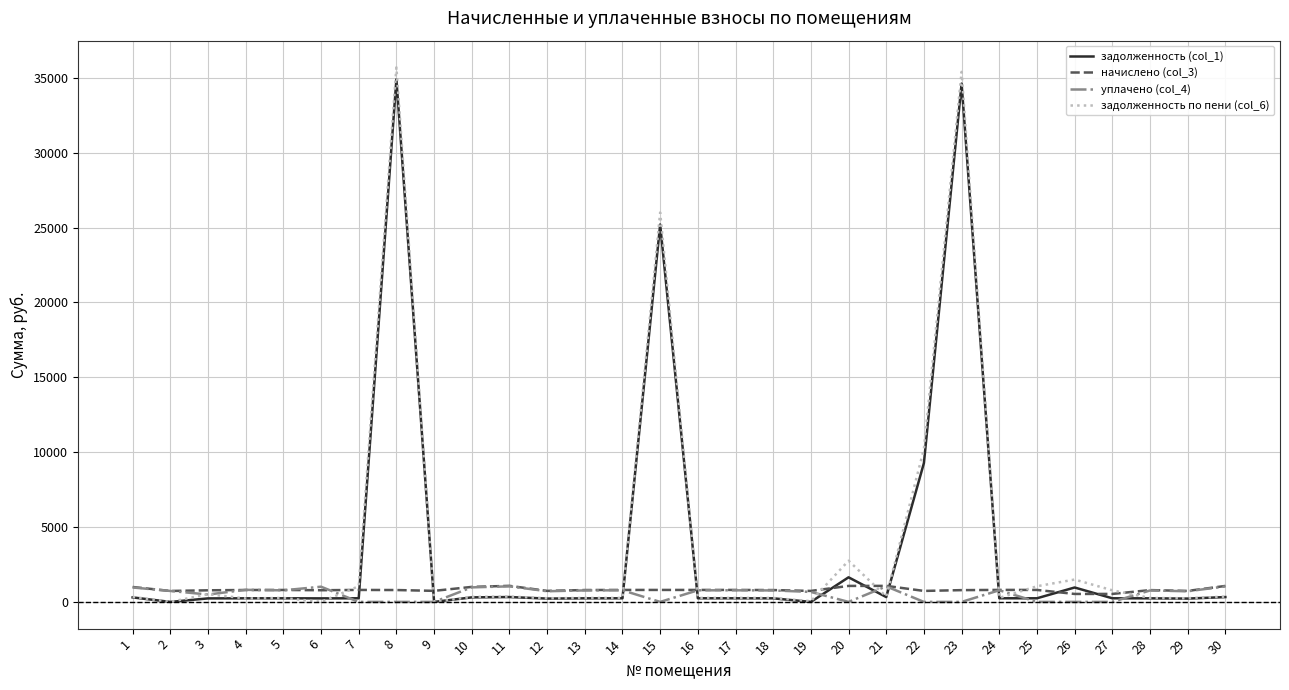

Count the number of categories in the chart.

30